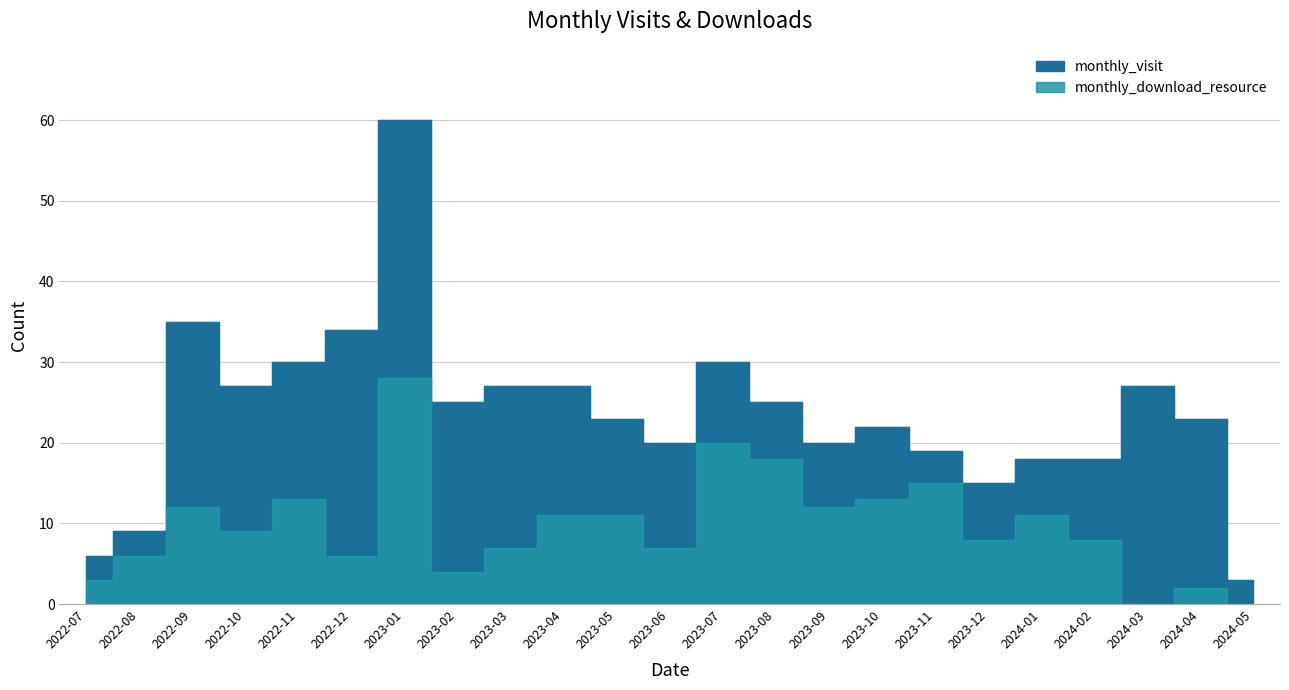

What position from the left is 2022-09?

3